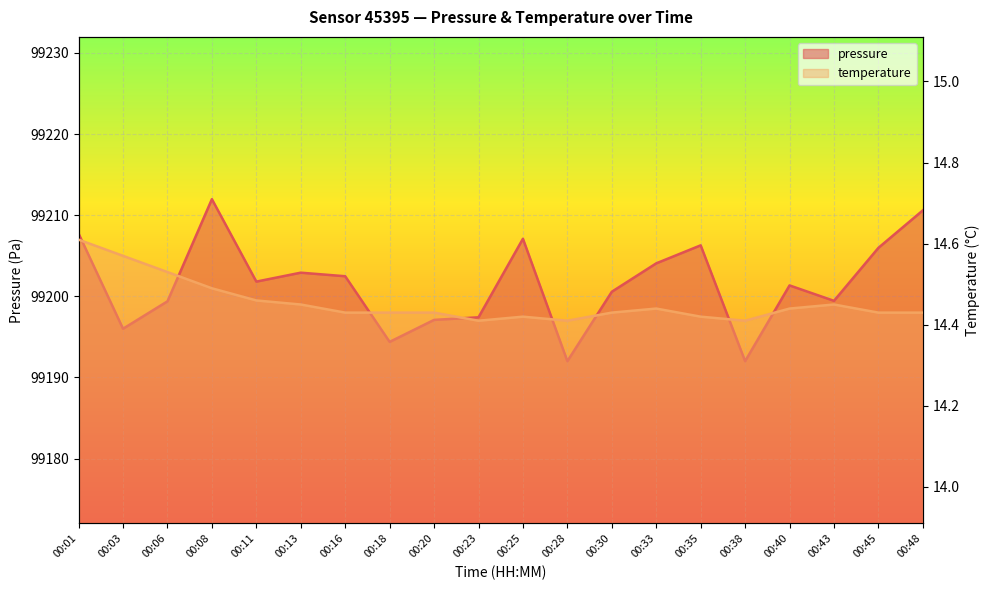

Reading left to right, transcribe all the data shown in this chart.

pressure: 00:01=99207.7	00:03=99196.0	00:06=99199.4	00:08=99212.0	00:11=99201.8	00:13=99202.9	00:16=99202.5	00:18=99194.4	00:20=99197.1	00:23=99197.4	00:25=99207.1	00:28=99192.0	00:30=99200.6	00:33=99204.1	00:35=99206.3	00:38=99192.0	00:40=99201.3	00:43=99199.4	00:45=99206.0	00:48=99210.6
temperature: 00:01=14.6	00:03=14.6	00:06=14.5	00:08=14.5	00:11=14.5	00:13=14.4	00:16=14.4	00:18=14.4	00:20=14.4	00:23=14.4	00:25=14.4	00:28=14.4	00:30=14.4	00:33=14.4	00:35=14.4	00:38=14.4	00:40=14.4	00:43=14.4	00:45=14.4	00:48=14.4